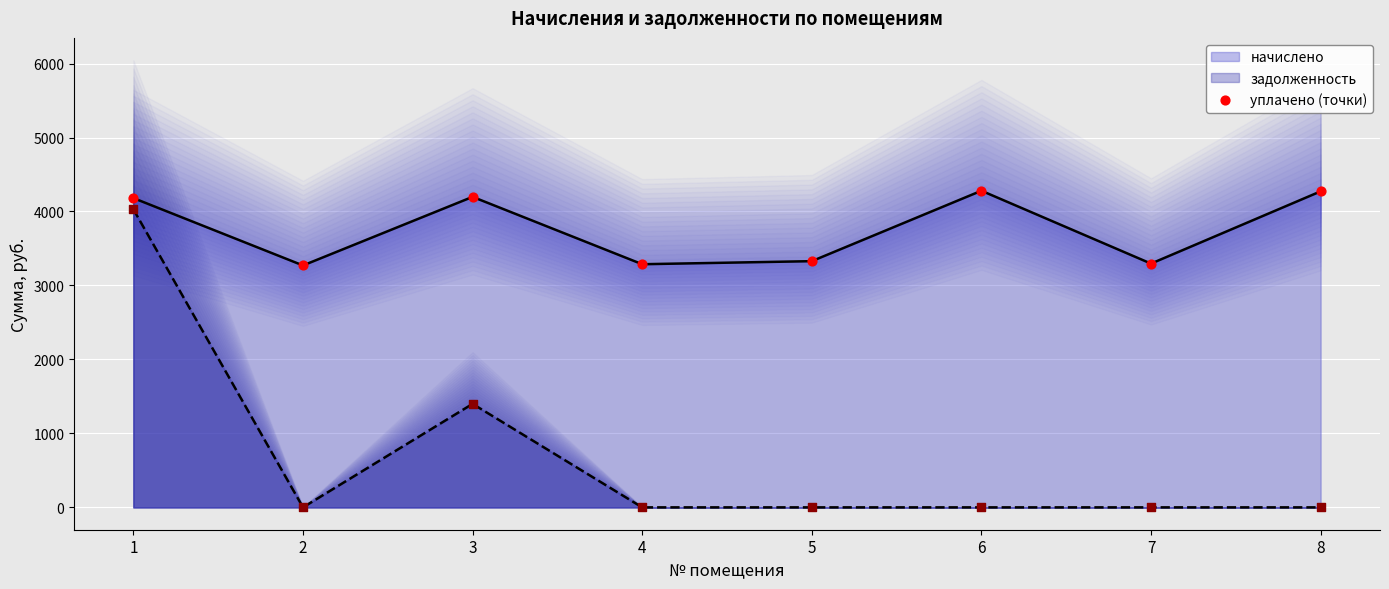

Approximately how many times larger is the value at 3 compared to 7?

1.3